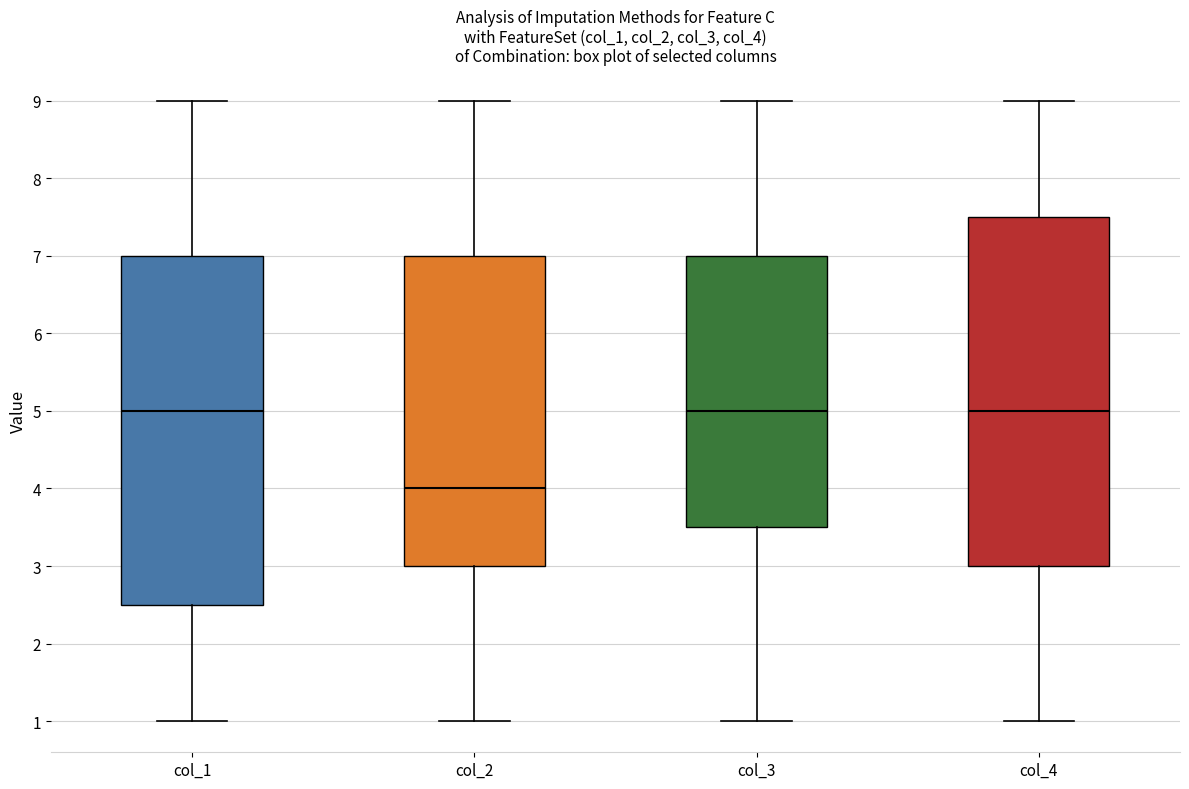

Reading left to right, transcribe this box plot: for each box, give where its median line is, the range the box spans, and where its two whiskers end, as read against the y-axis. The values are not printed on the chart, so give them approximately, as read against the axis.

col_1: median 5.0, box 2.5 to 7.0, whiskers 1.0 to 9.0
col_2: median 4.0, box 3.0 to 7.0, whiskers 1.0 to 9.0
col_3: median 5.0, box 3.5 to 7.0, whiskers 1.0 to 9.0
col_4: median 5.0, box 3.0 to 7.5, whiskers 1.0 to 9.0